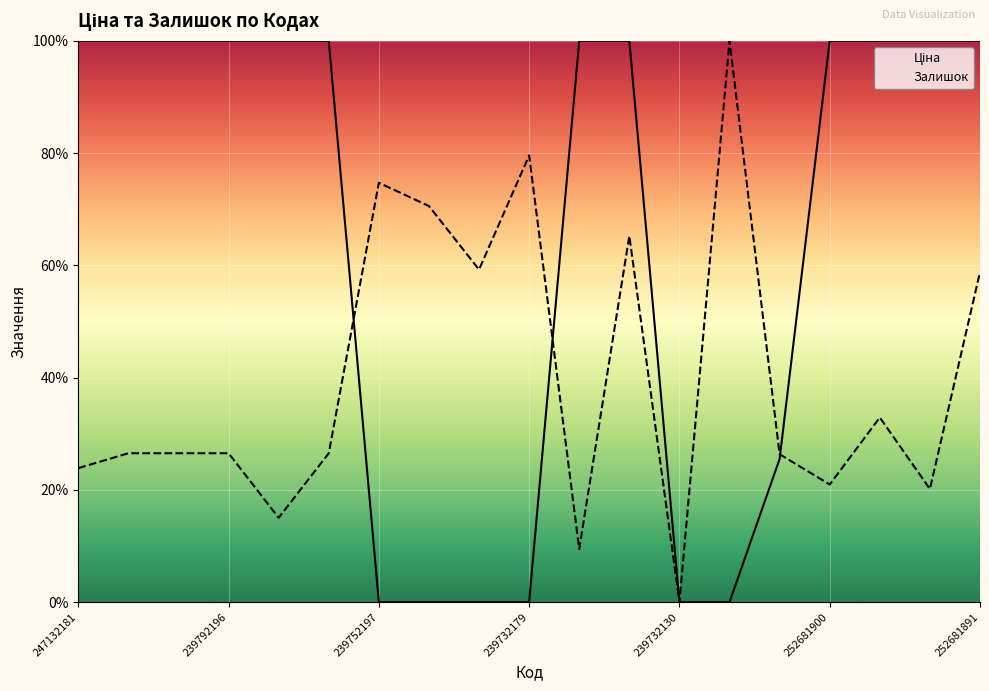

How many intersections are there between Ціна and Залишок?

3